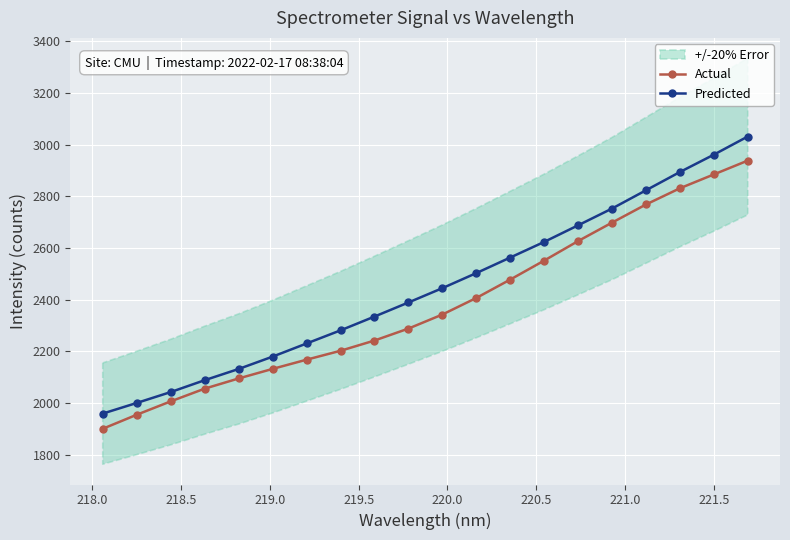

What is the sum of all Actual values?

47576.8